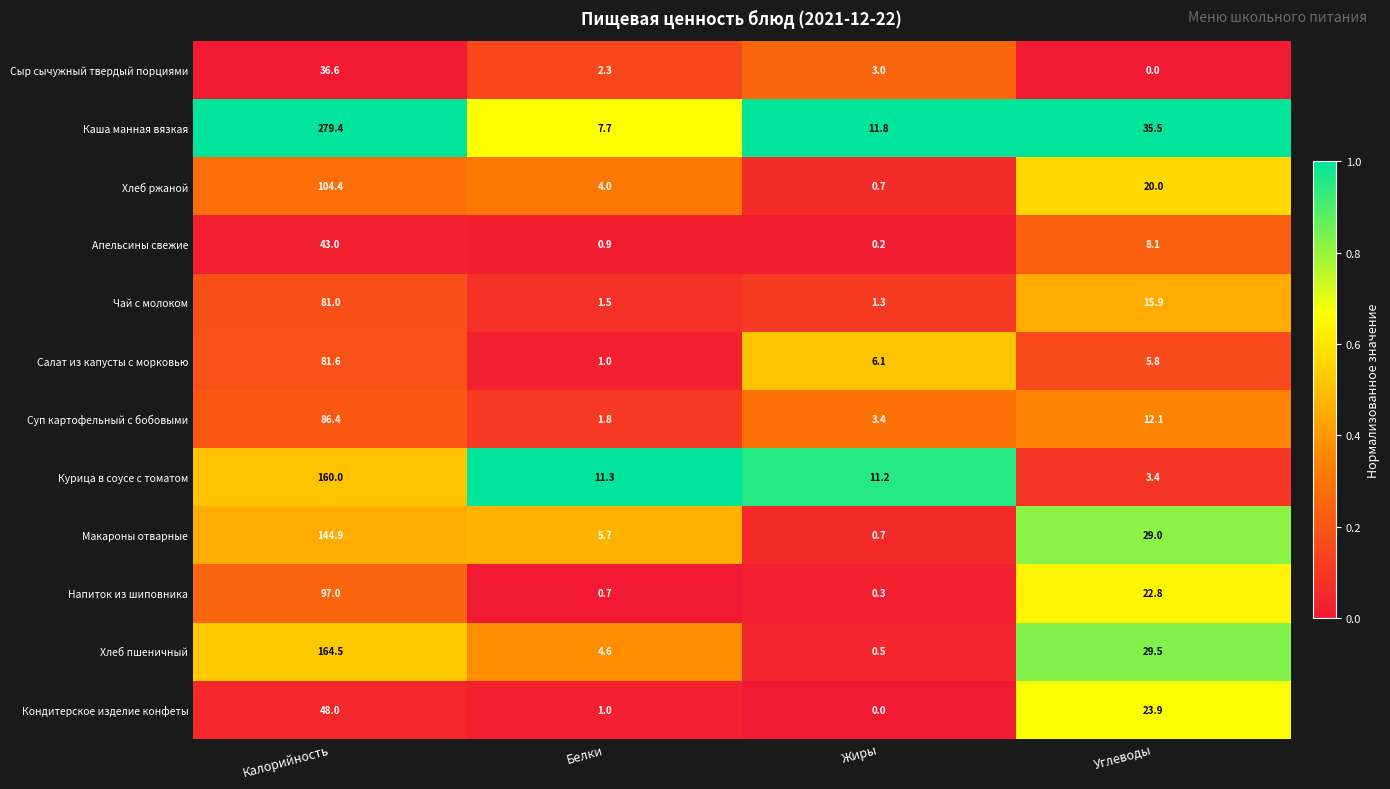

List the series in order of their peak value, highest first.

Каша манная вязкая, Хлеб пшеничный, Курица в соусе с томатом, Макароны отварные, Хлеб ржаной, Напиток из шиповника, Суп картофельный с бобовыми, Салат из капусты с морковью, Чай с молоком, Кондитерское изделие конфеты, Апельсины свежие, Сыр сычужный твердый порциями